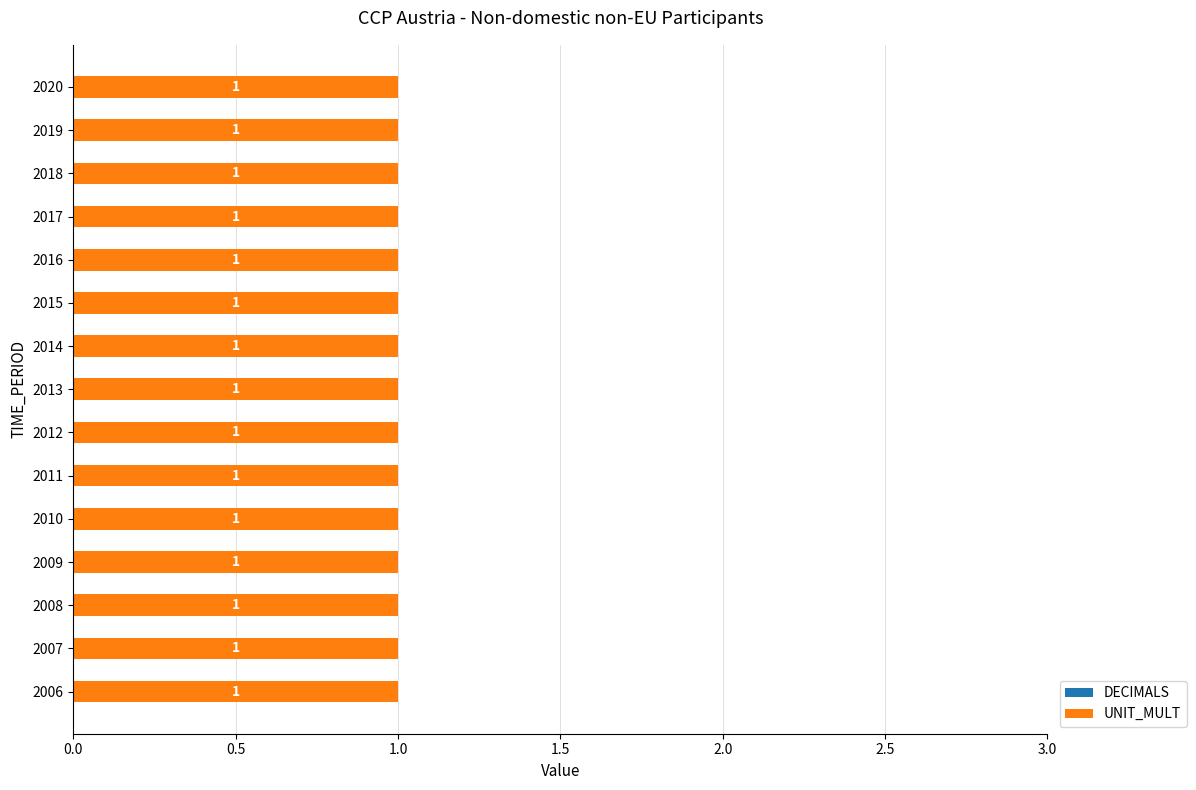

At which category is the sum across all series the highest?

2006